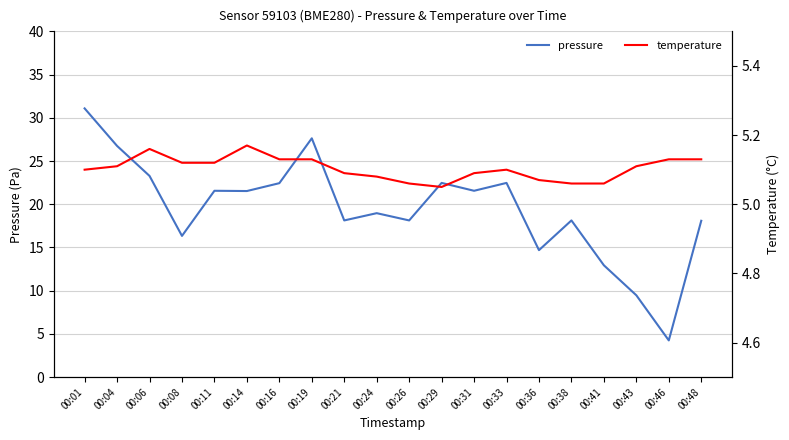

Between 00:06 and 00:31, which is larger?

00:06